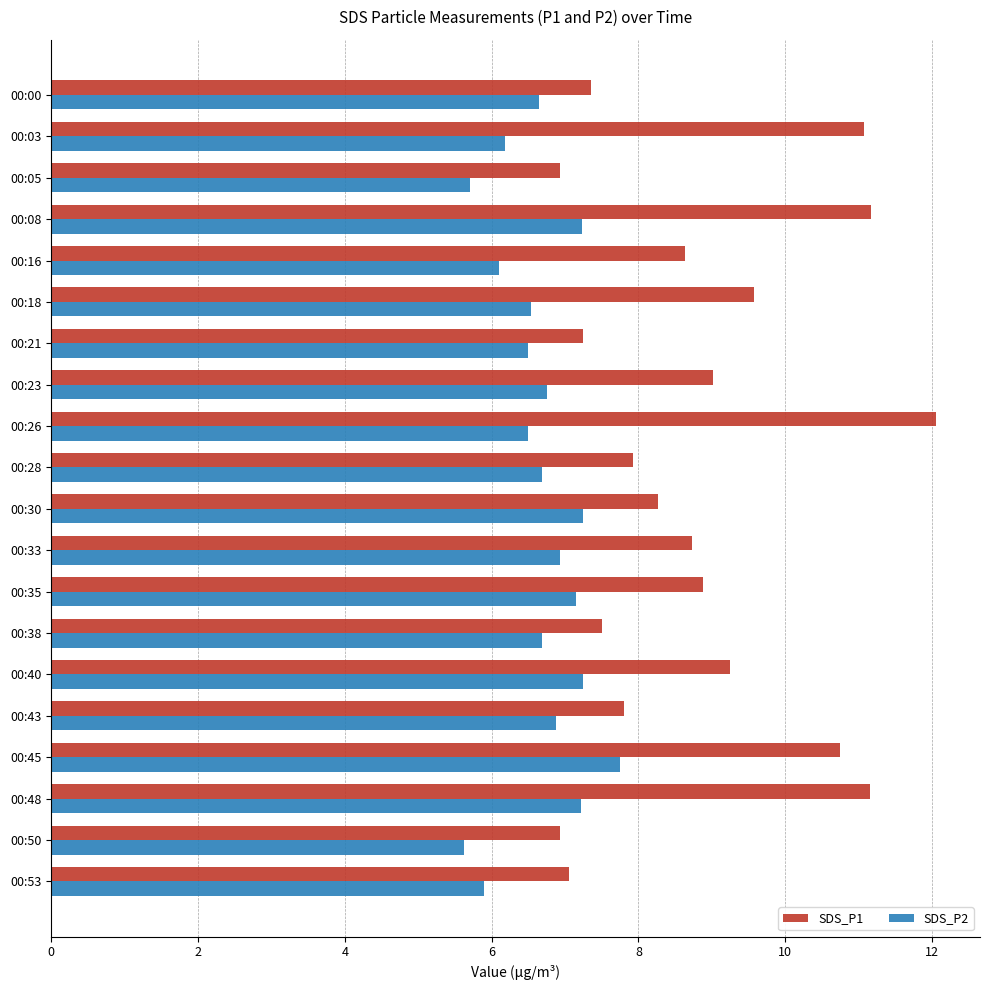

What is the minimum value shown in the chart?

5.6